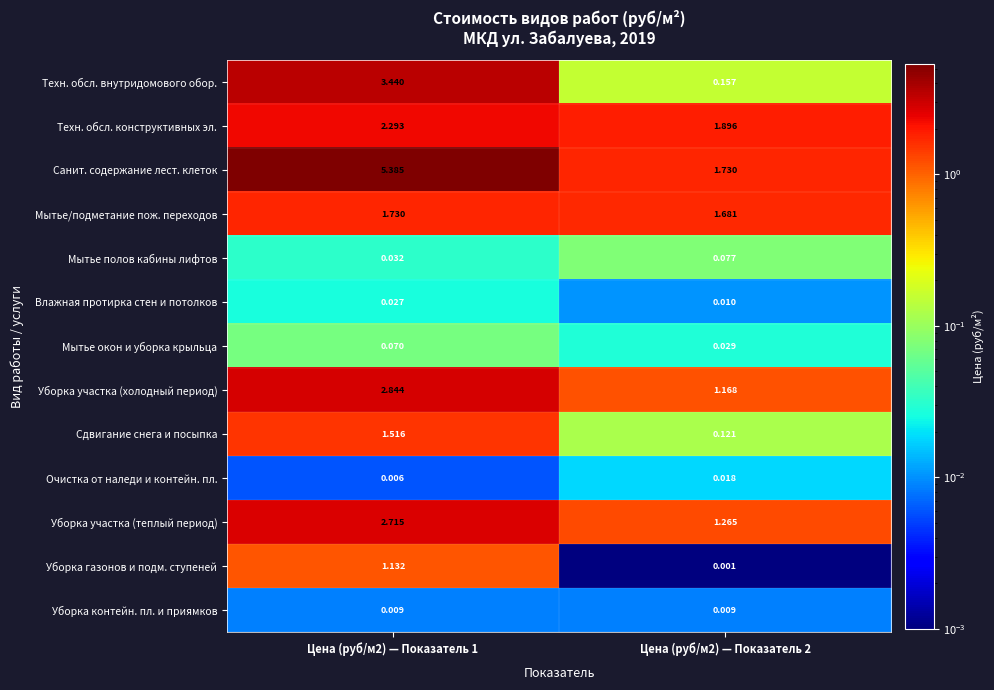

At how many categories does at least one series exceed 4?

1